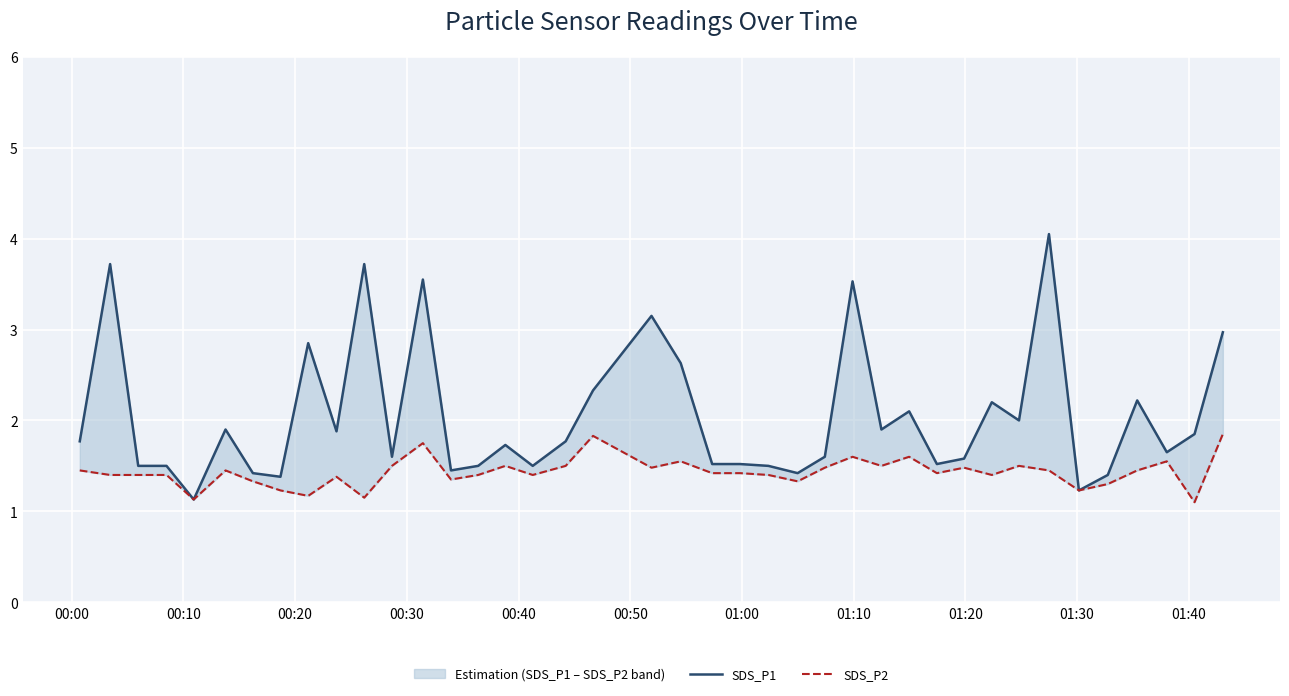

How many lines are shown in the chart?

2